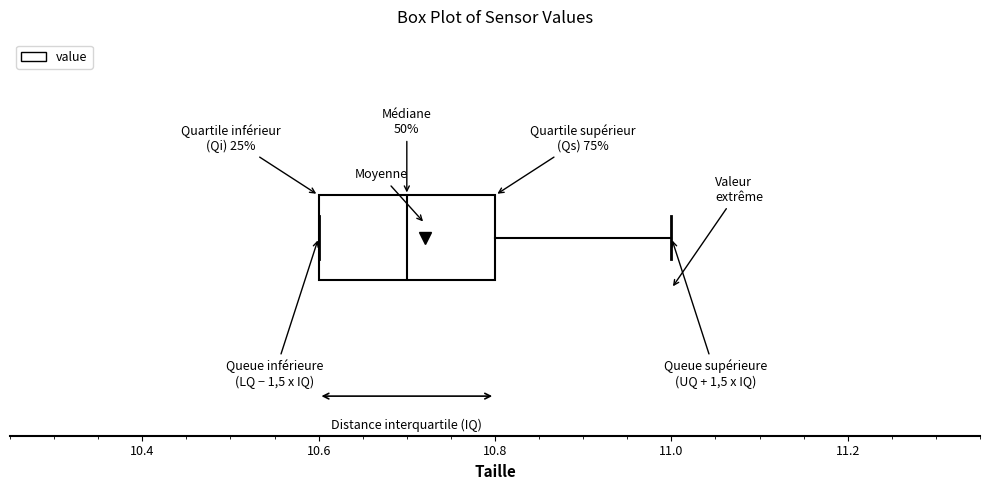

Where is the right edge of the box on the x-axis? The values are not printed on the chart, so give them approximately, as read against the axis.

10.8